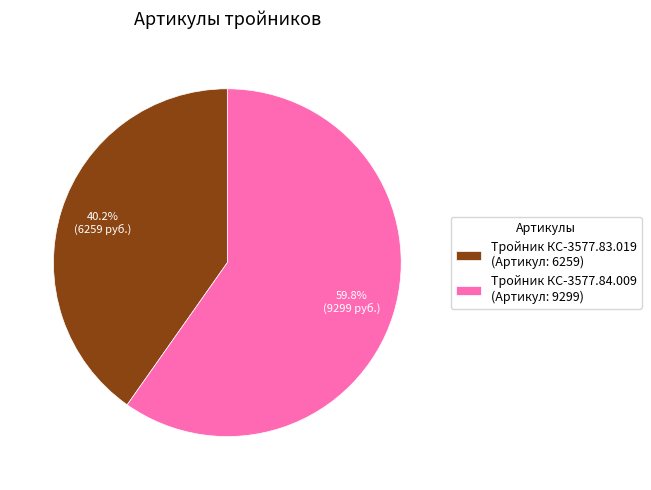

To the nearest percent, what portion does Тройник КС-3577.83.019 represent?

40%